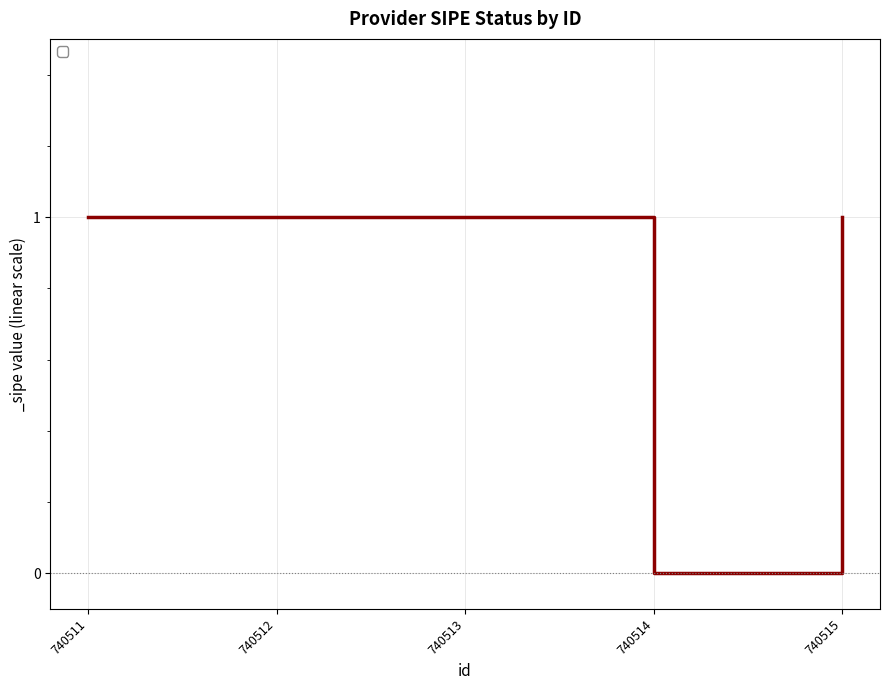

What is the sum of the values at 740513 and 740512?

2